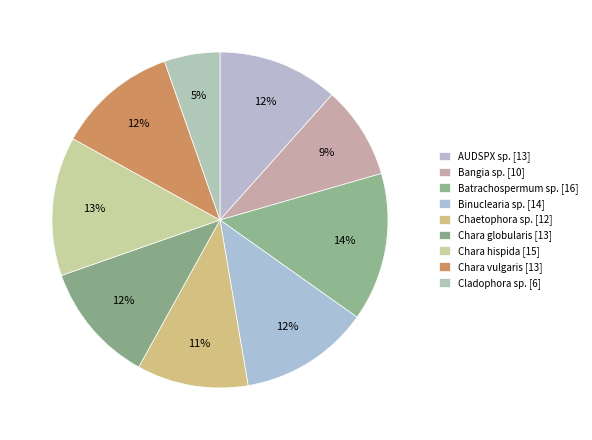

How many slices are in this pie chart?

9